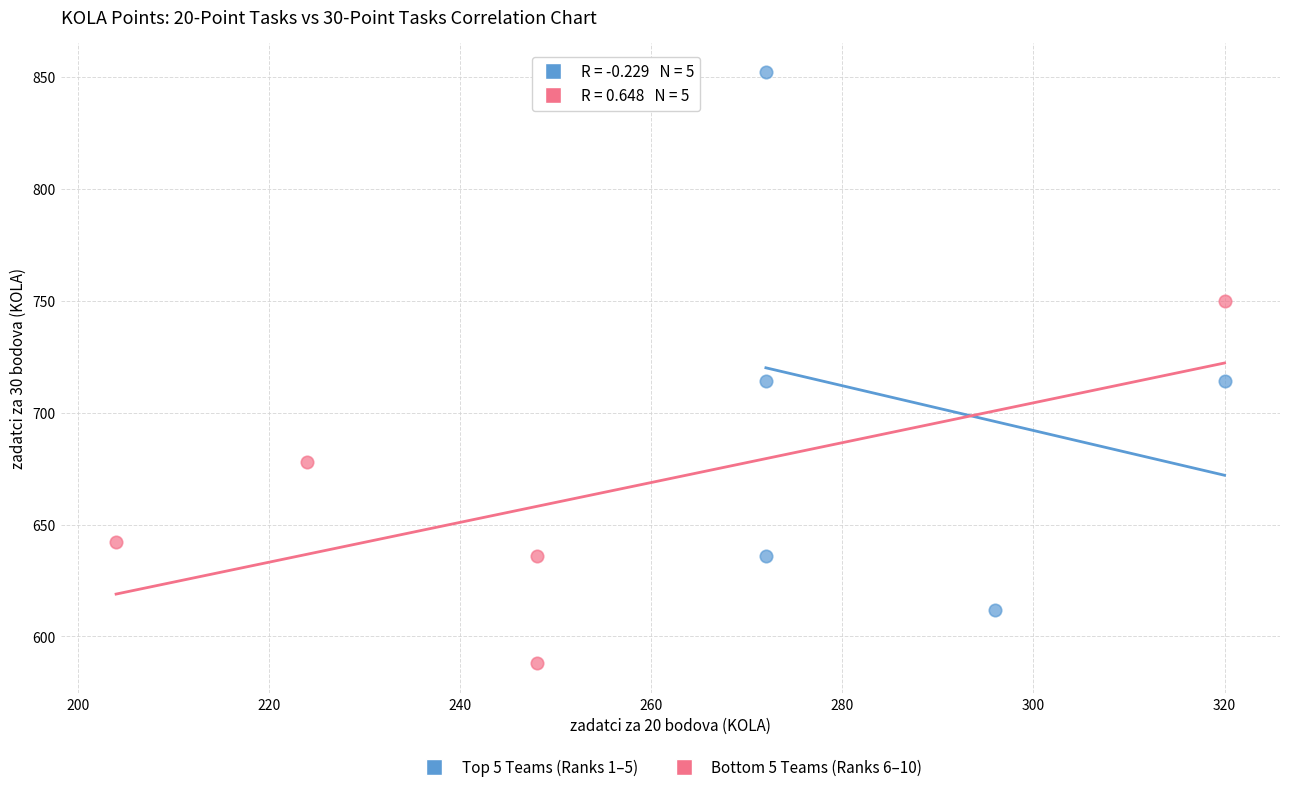

Which series has the widest spread of Y values?

Top 5 Teams (Ranks 1–5)